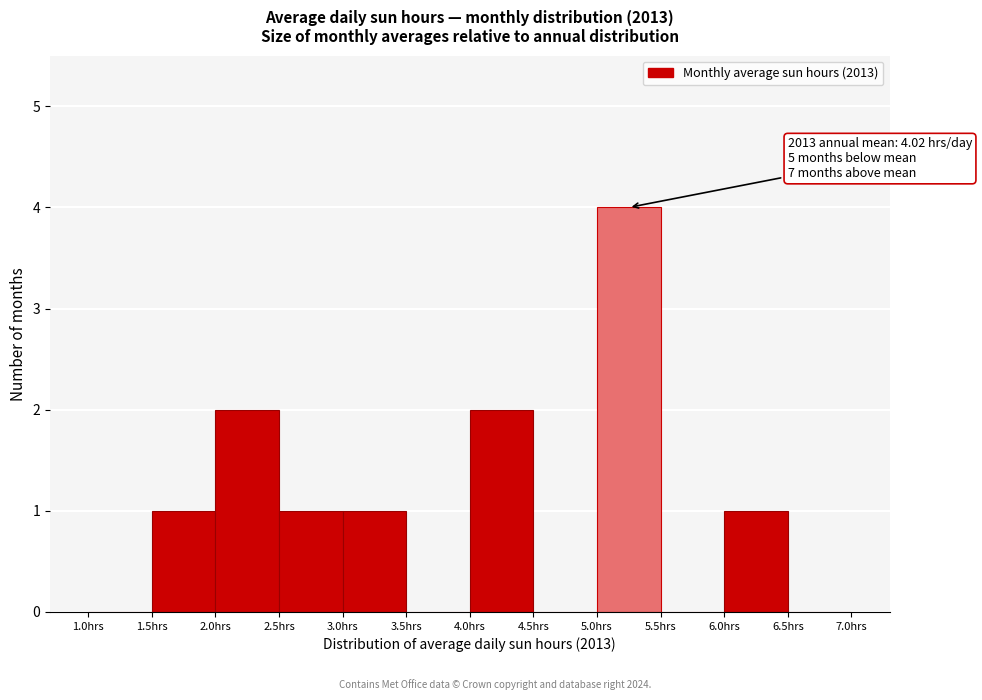

Over which range of the x-axis is the bar tallest?

5.0 to 5.5